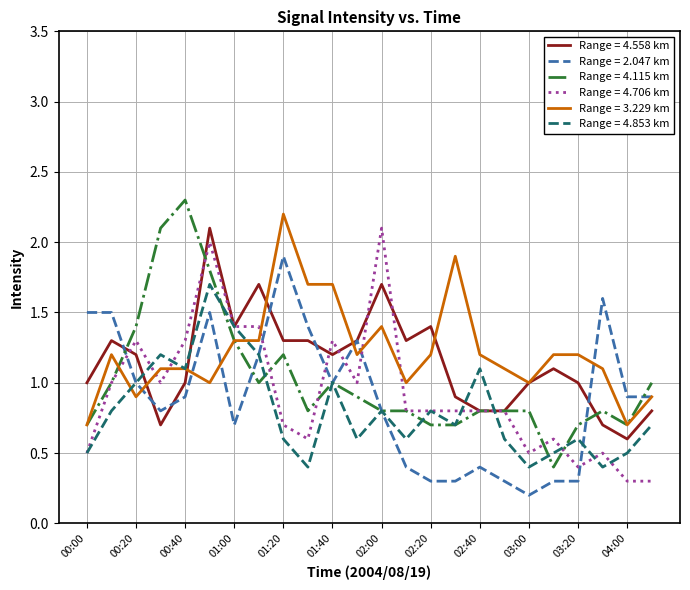

What is the maximum value shown in the chart?

2.3